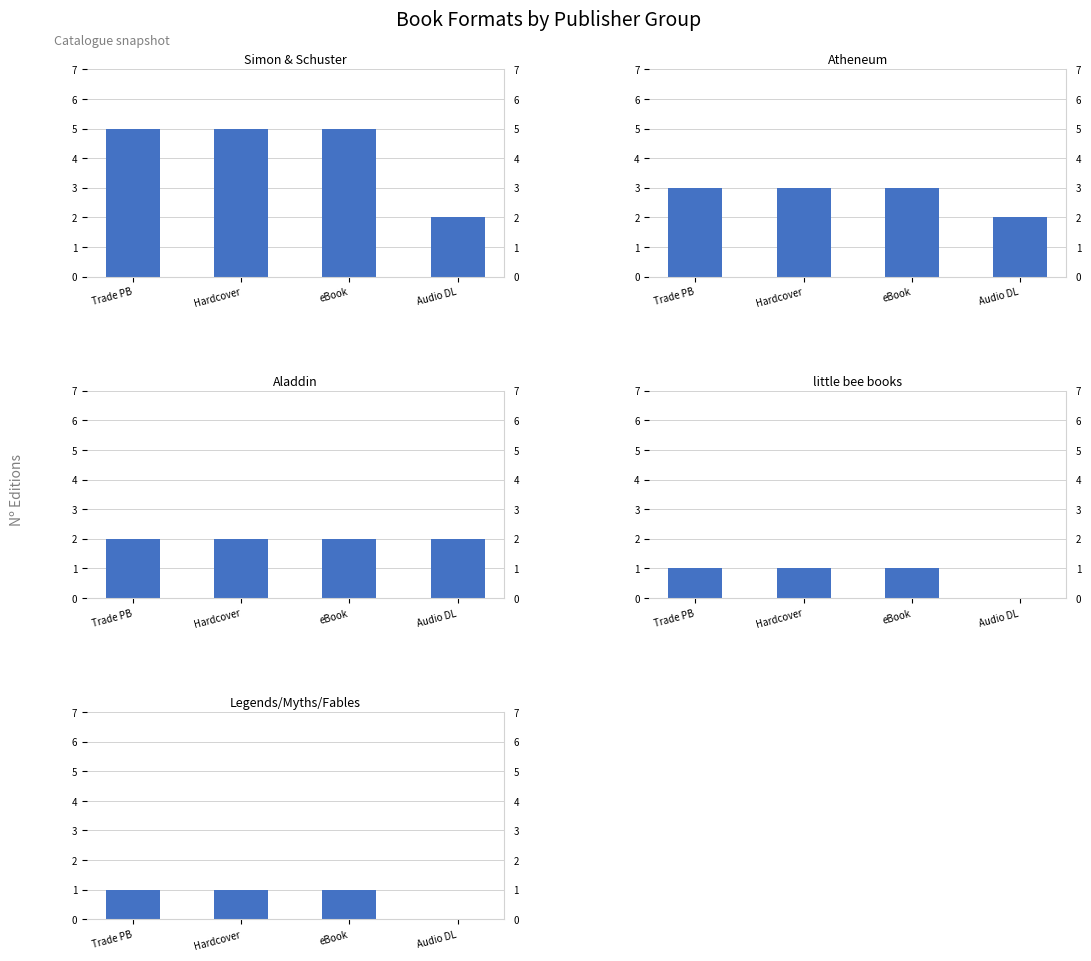

Reading right to left, list all the values displayed in this chart.

Simon & Schuster Books for Young Readers: 2	5	5	5
Atheneum Books for Young Readers: 2	3	3	3
Aladdin: 2	2	2	2
little bee books: 0	1	1	1
Legends Myths & Fables: 0	1	1	1